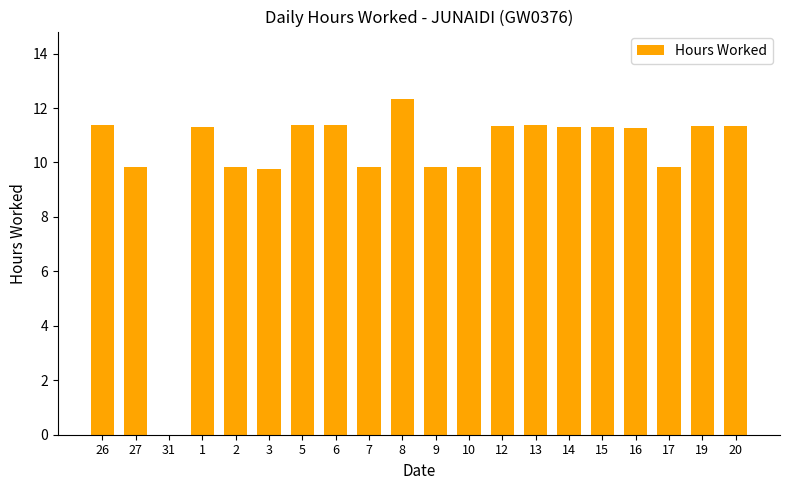

What is the sum of all values?

205.7